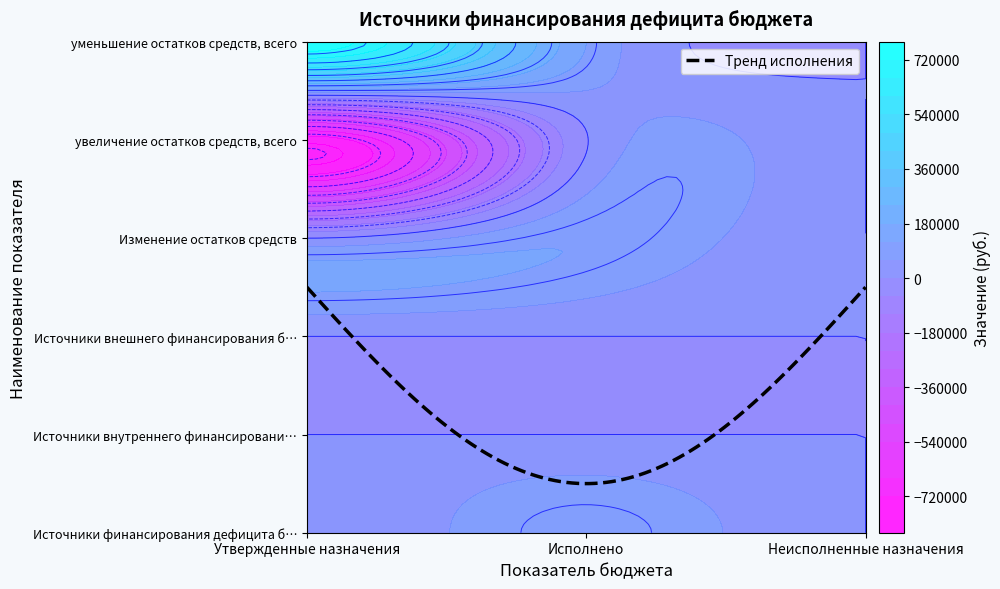

At which category is the sum across all series the highest?

Исполнено